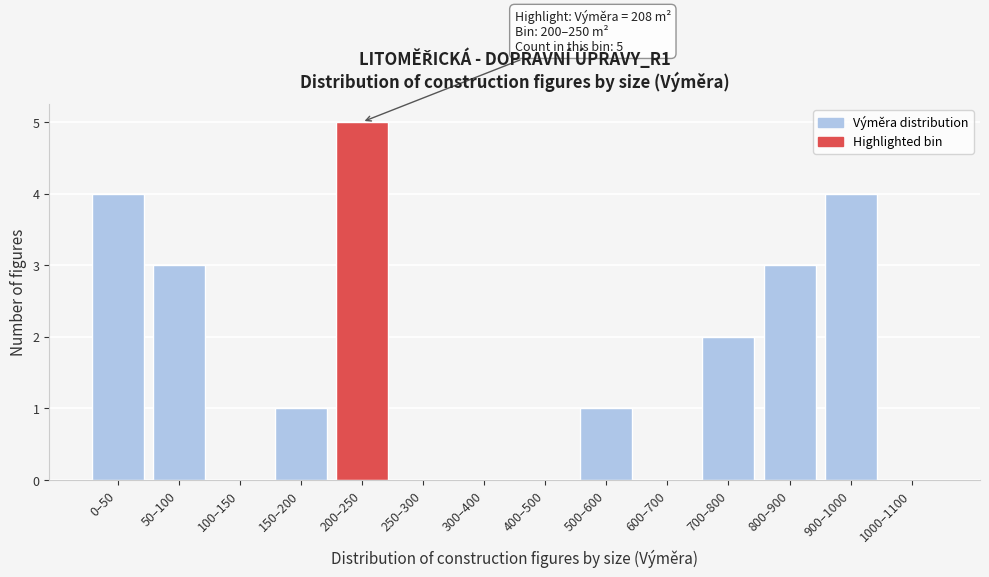

Reading left to right, transcribe all the data shown in this chart.

0–50=4	50–100=3	100–150=0	150–200=1	200–250=5	250–300=0	300–400=0	400–500=0	500–600=1	600–700=0	700–800=2	800–900=3	900–1000=4	1000–1100=0